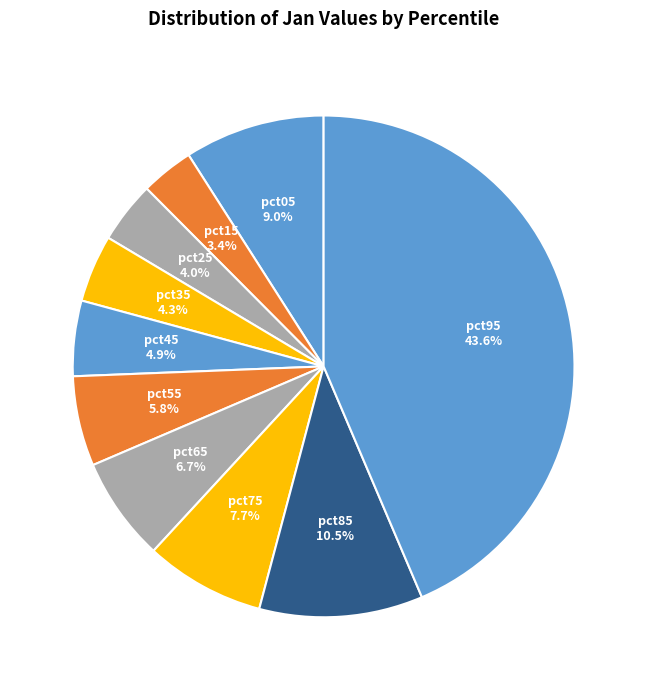

How many segments does this pie chart have?

10